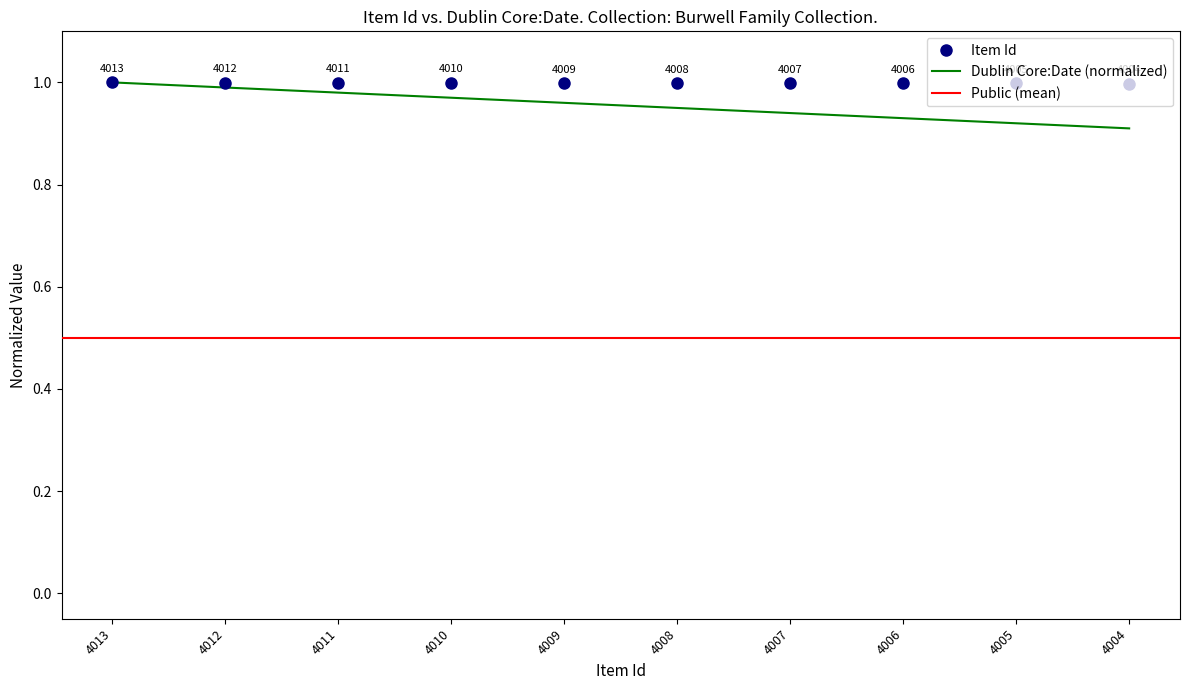

List the labels in order of value, smallest first.

4004, 4005, 4006, 4007, 4008, 4009, 4010, 4011, 4012, 4013